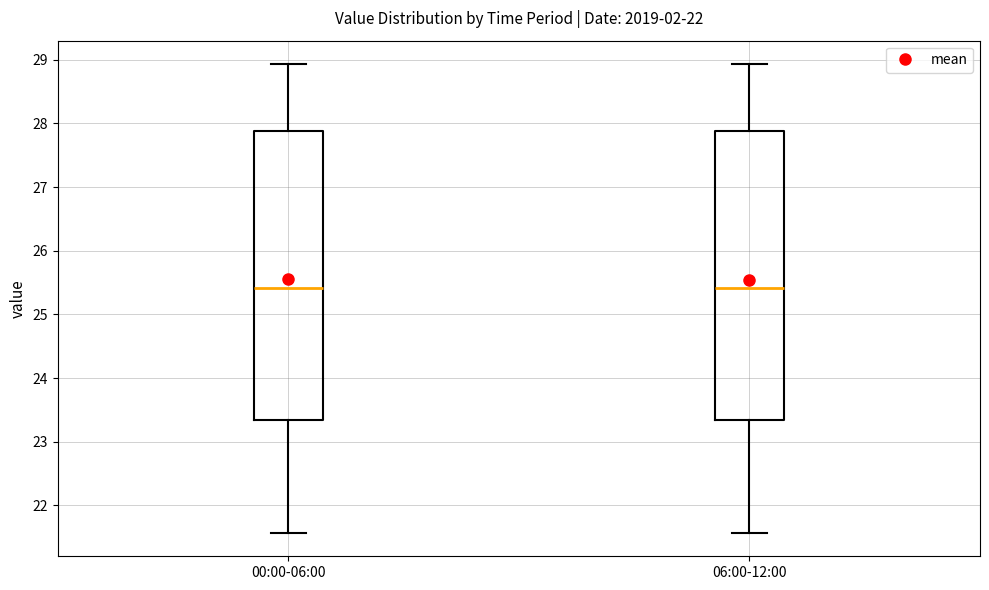

Reading left to right, read every box against the y-axis: the position of its median line, the range the box covers, and the ends of its whiskers. The values are not printed on the chart, so give them approximately, as read against the axis.

00:00-06:00: median 25.4, box 23.3 to 27.9, whiskers 21.6 to 28.9
06:00-12:00: median 25.4, box 23.3 to 27.9, whiskers 21.6 to 28.9